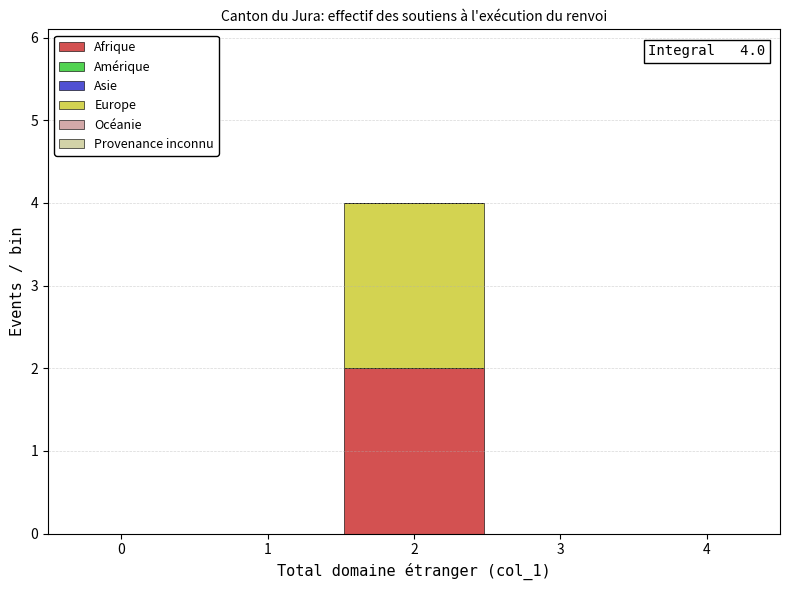

Which range on the x-axis has the tallest stacked bar (by total height)?

1.5 to 2.5